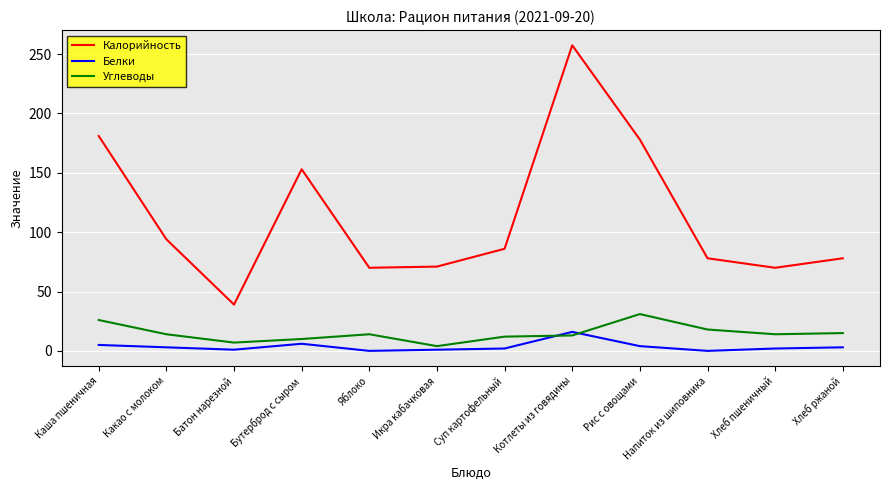

True or false: Углеводы and Калорийность cross at least once.

False